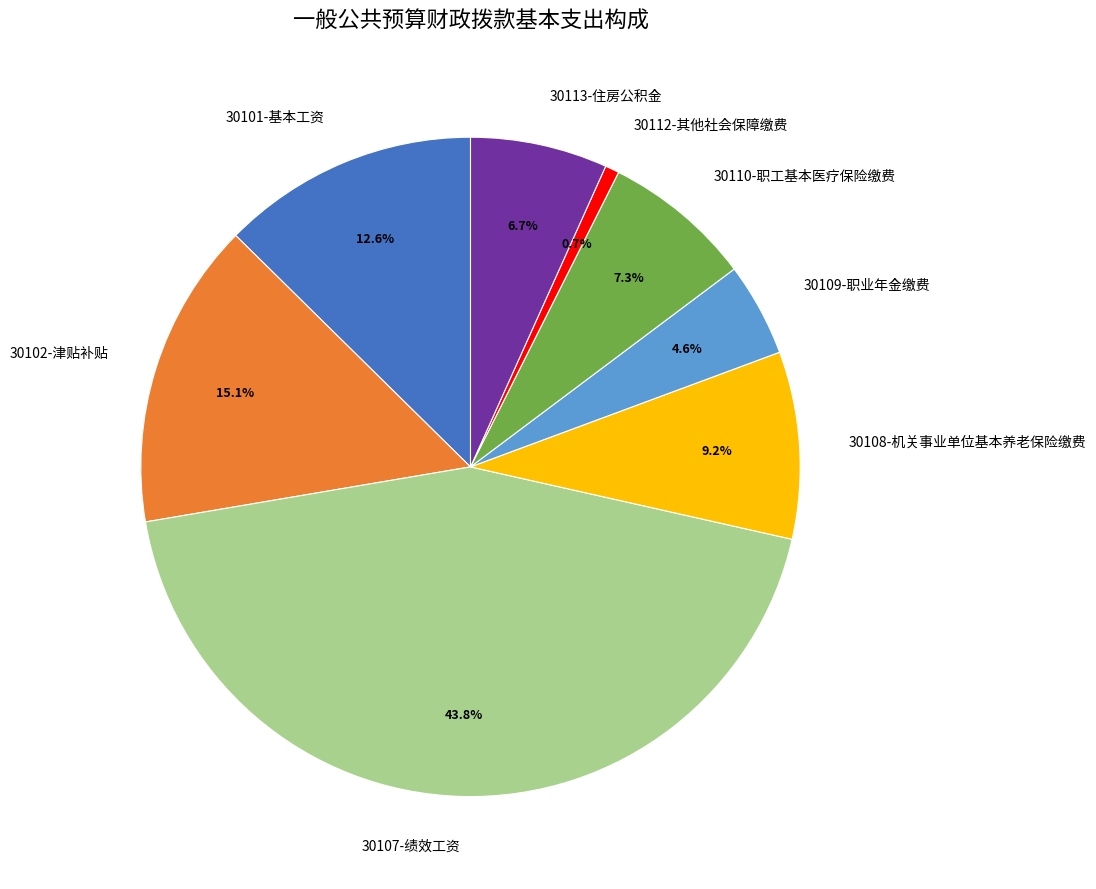

What percentage is the 30113-住房公积金 slice, to the nearest percent?

7%